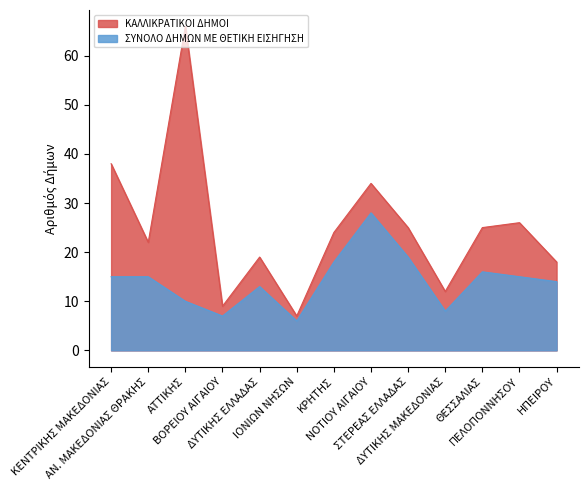

What is the difference between the ΚΑΛΛΙΚΡΑΤΙΚΟΙ ΔΗΜΟΙ values at ΑΝ. ΜΑΚΕΔΟΝΙΑΣ ΘΡΑΚΗΣ and ΚΡΗΤΗΣ?

2